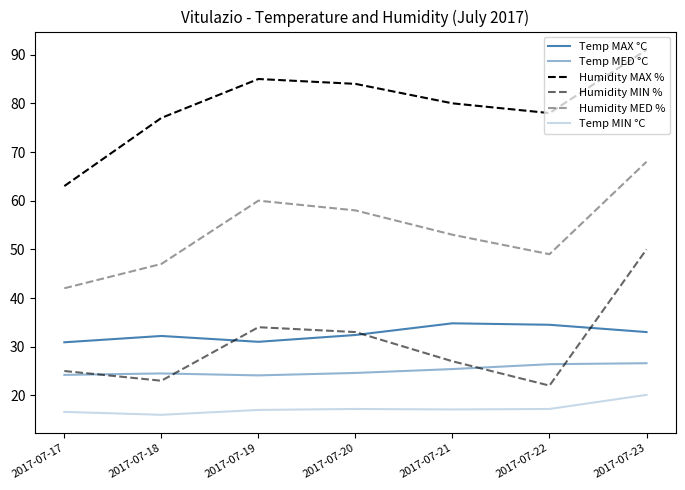

True or false: Temp MIN °C and Temp MAX °C intersect in this chart.

False